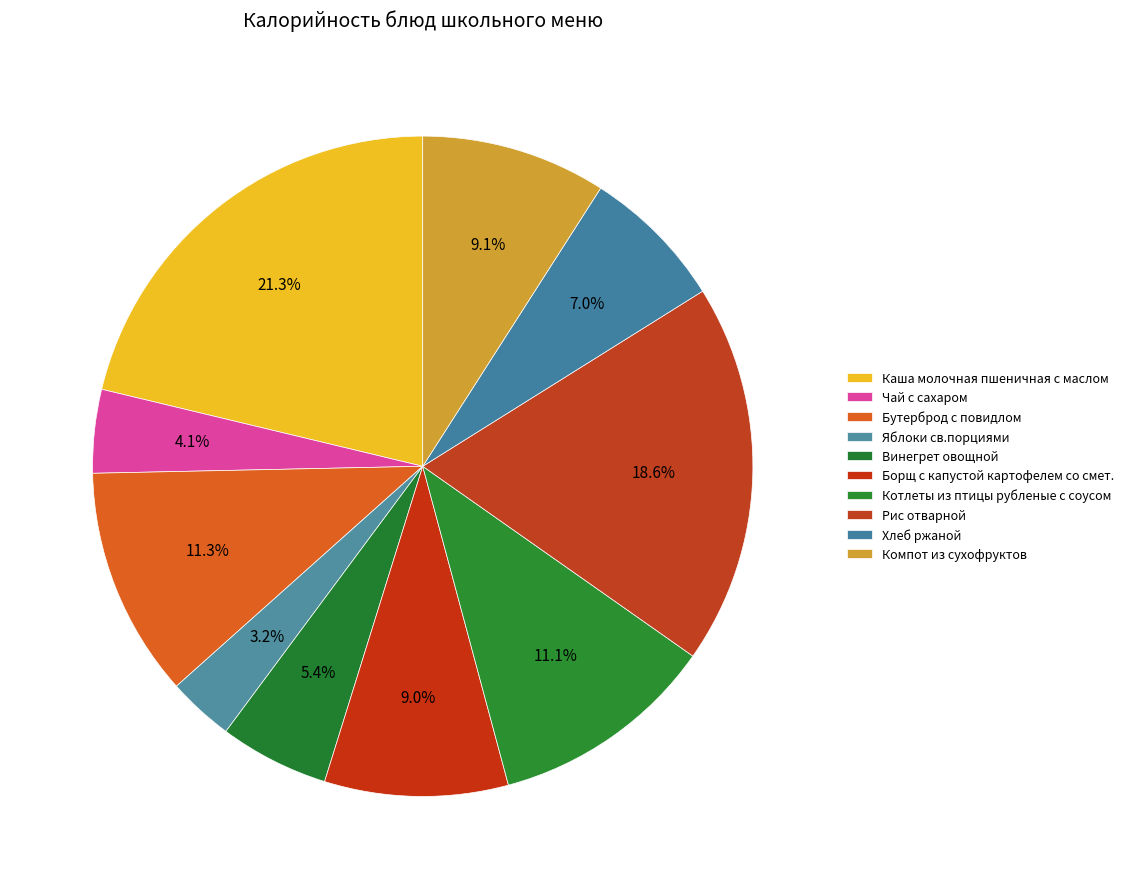

To the nearest percent, what is the difference between the Борщ с капустой картофелем со смет. and Каша молочная пшеничная с маслом slice percentages?

12%